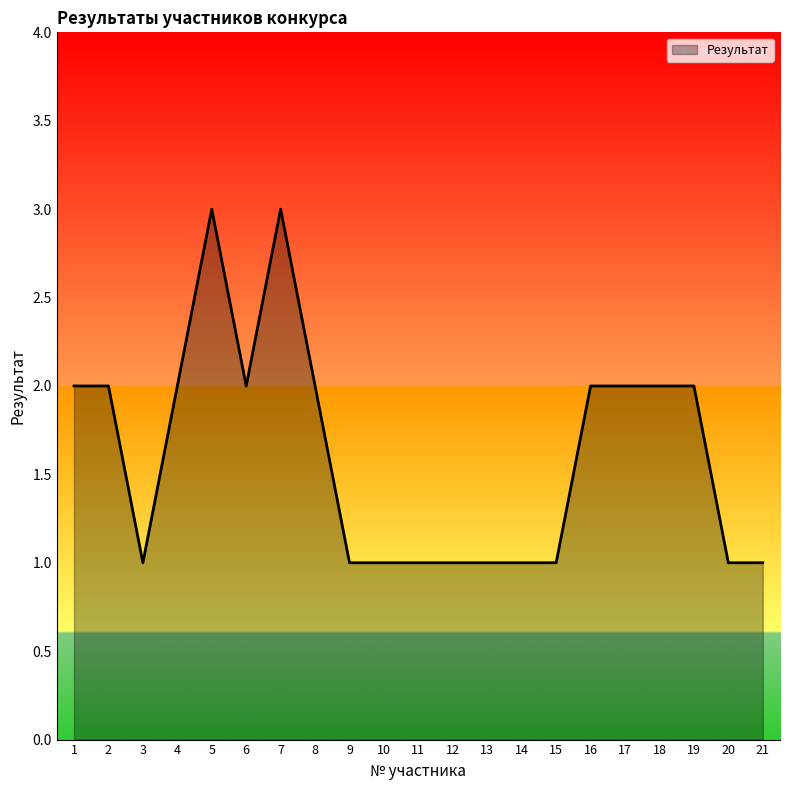

Between 20 and 6, which is larger?

6